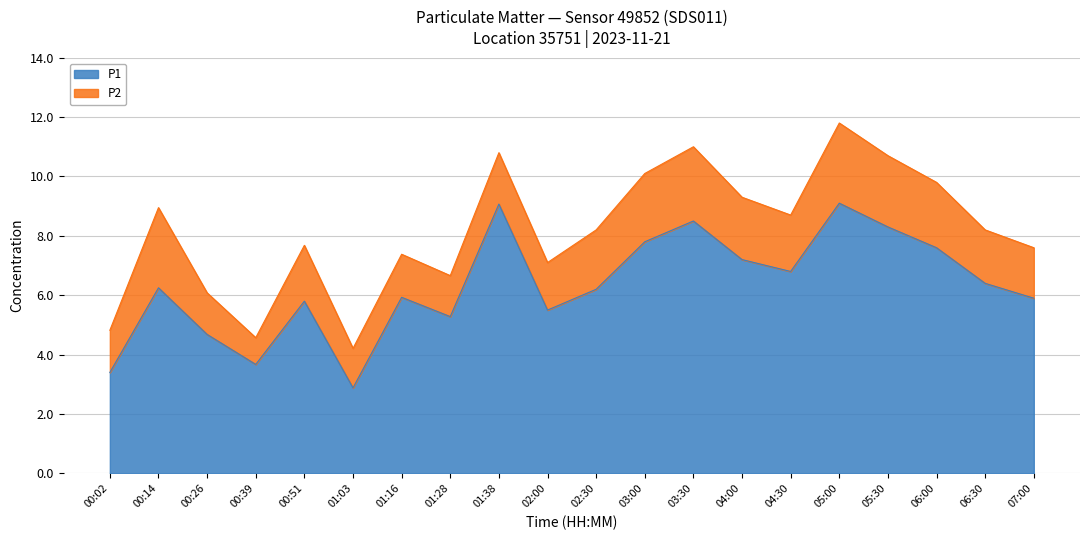

Reading left to right, list all the values displayed in this chart.

00:02=3.4	00:14=6.2	00:26=4.7	00:39=3.7	00:51=5.8	01:03=2.9	01:16=5.9	01:28=5.3	01:38=9.1	02:00=5.5	02:30=6.2	03:00=7.8	03:30=8.5	04:00=7.2	04:30=6.8	05:00=9.1	05:30=8.3	06:00=7.6	06:30=6.4	07:00=5.9